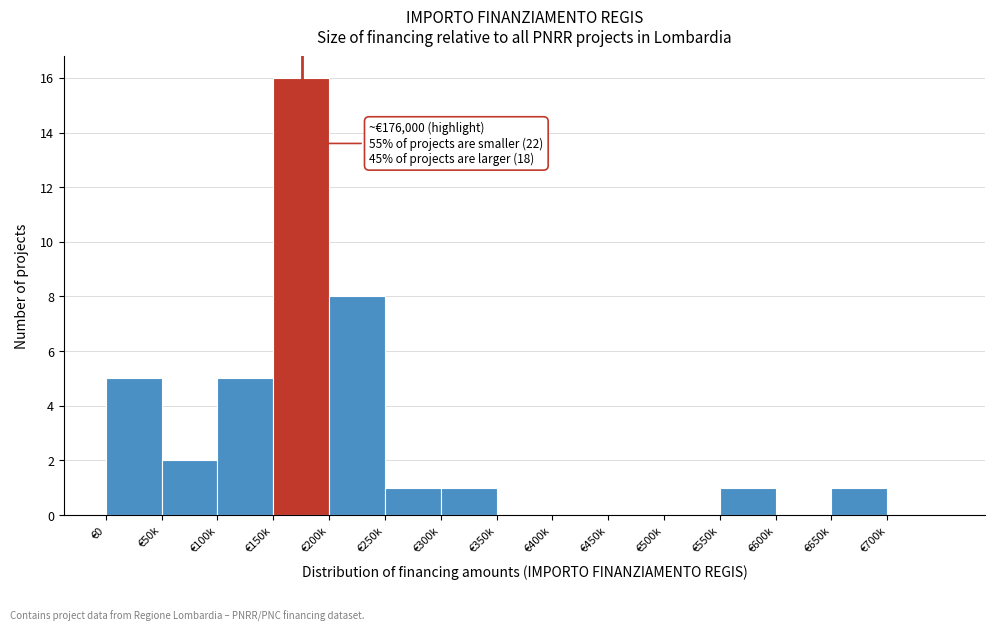

Reading right to left, list all the values displayed in this chart.

€700k=0	€650k=1	€600k=0	€550k=1	€500k=0	€450k=0	€400k=0	€350k=0	€300k=1	€250k=1	€200k=8	€150k=16	€100k=5	€50k=2	€0=5